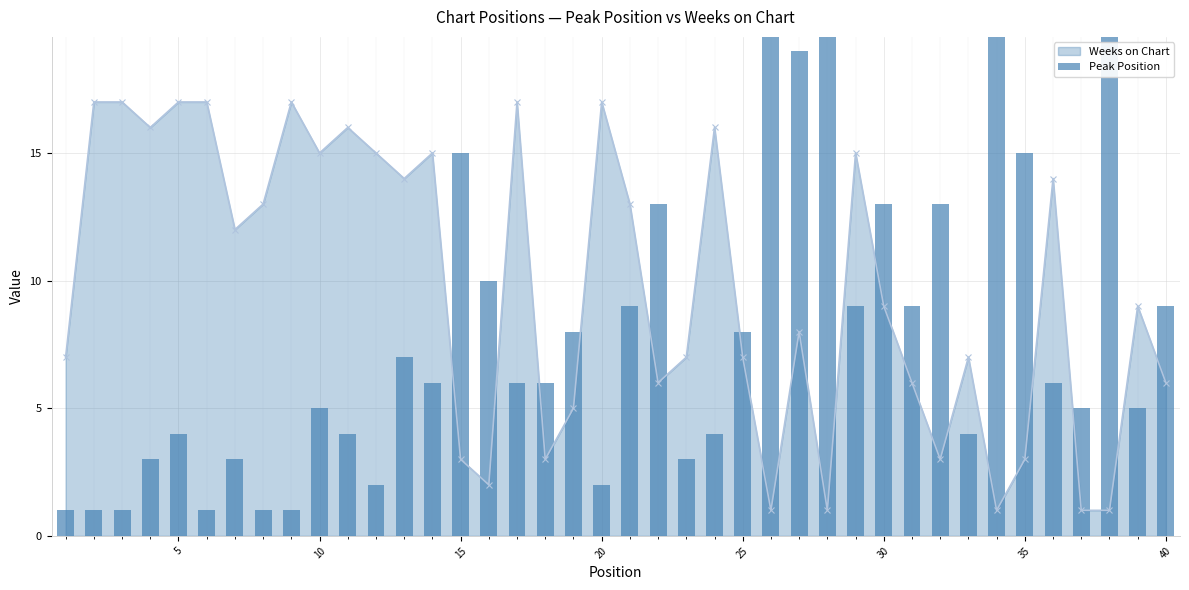

What is the value of the 18th bar from the left?

6